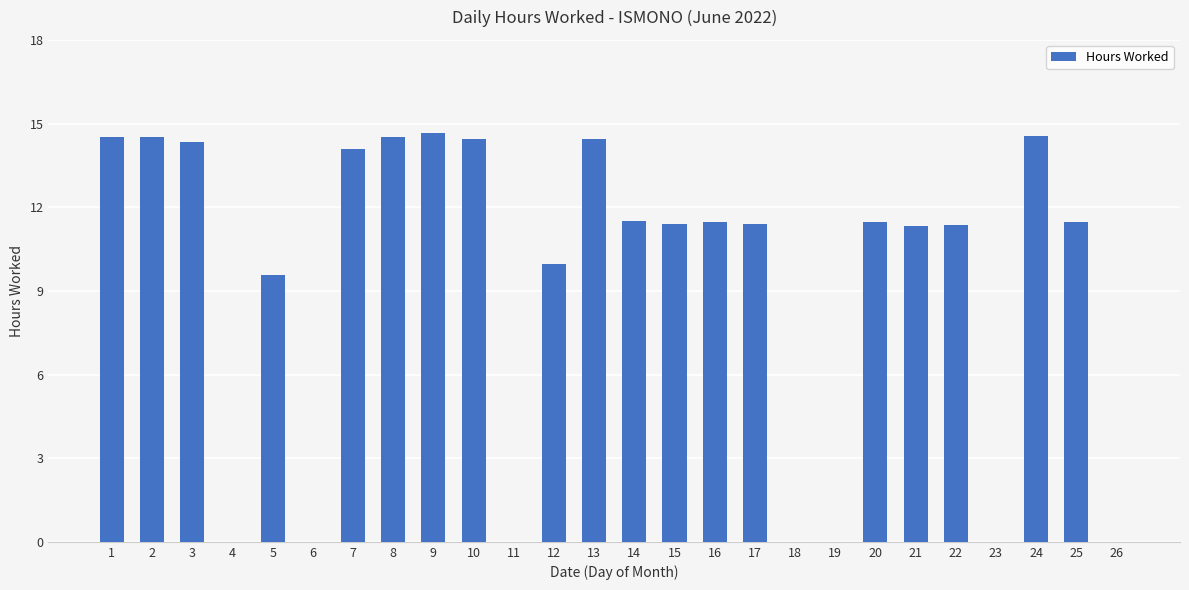

Approximately how many times larger is the value at 7 compared to 15?

1.2